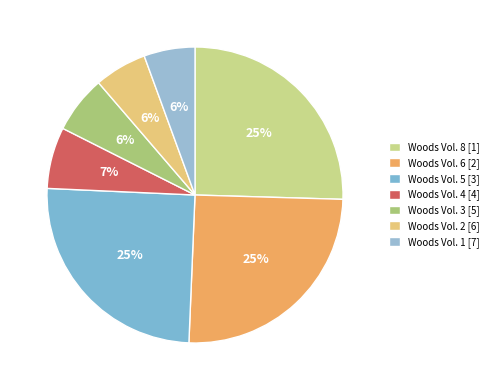

How many segments does this pie chart have?

7